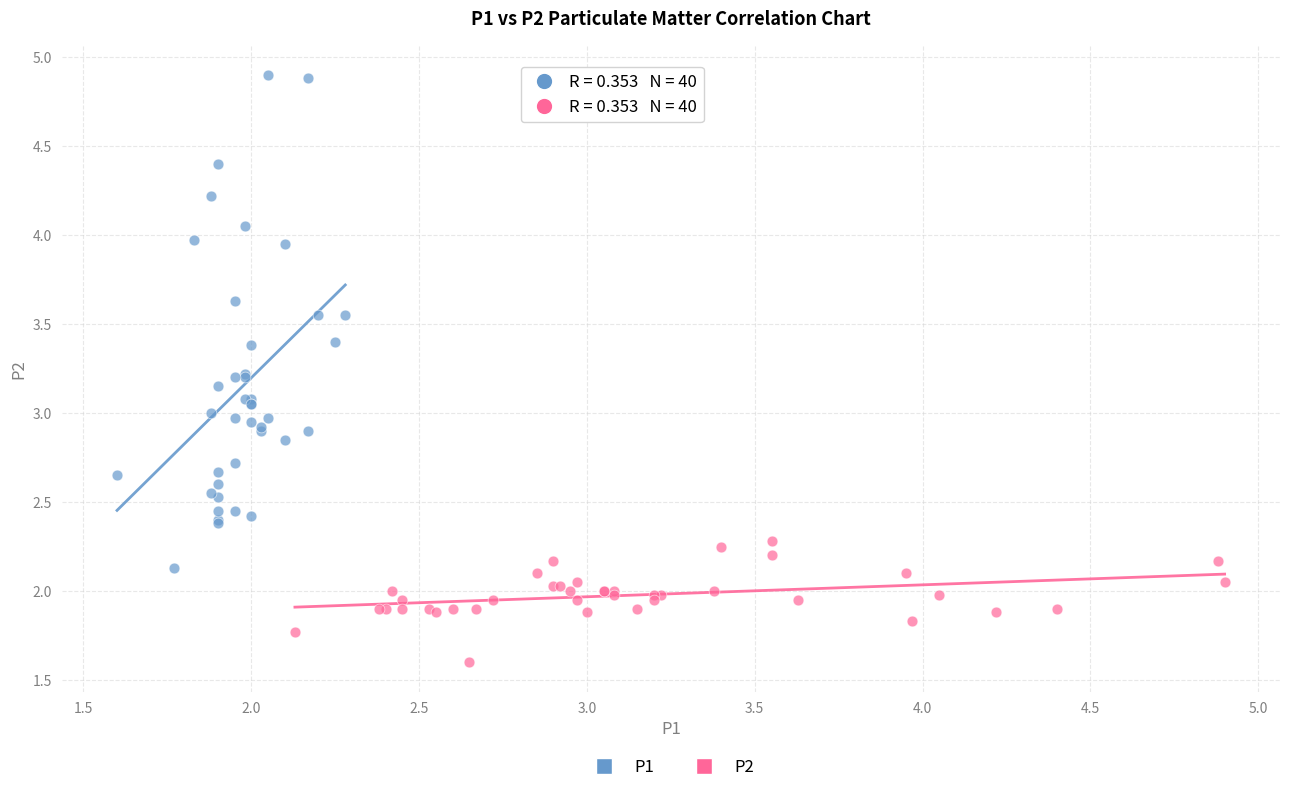

Which series reaches the minimum Y coordinate?

P2